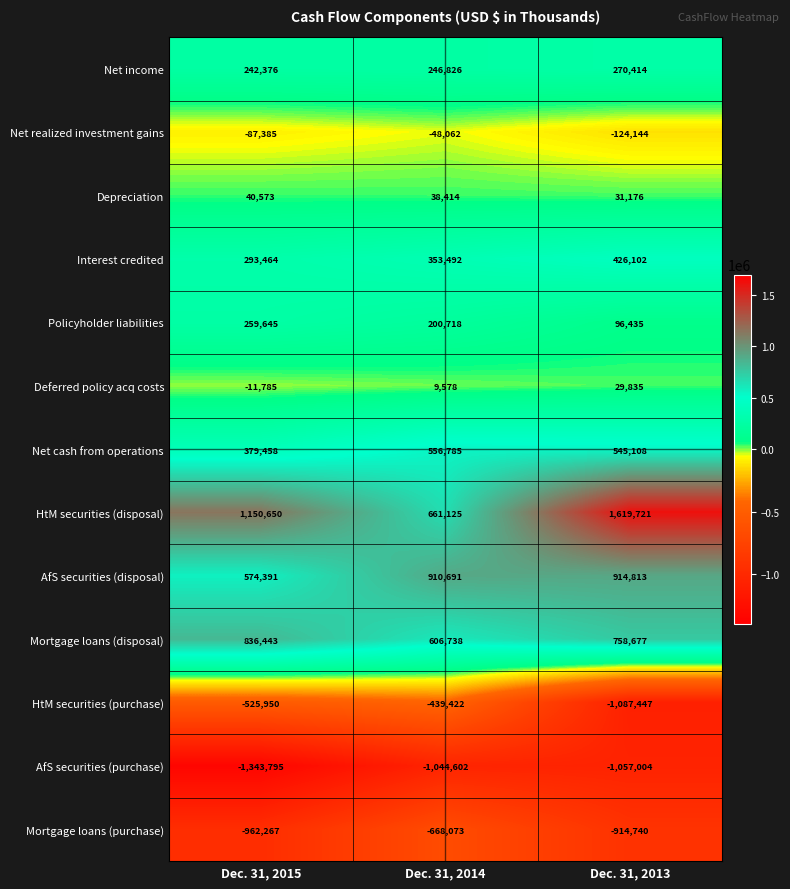

At which category is the sum across all series the highest?

Dec. 31, 2013